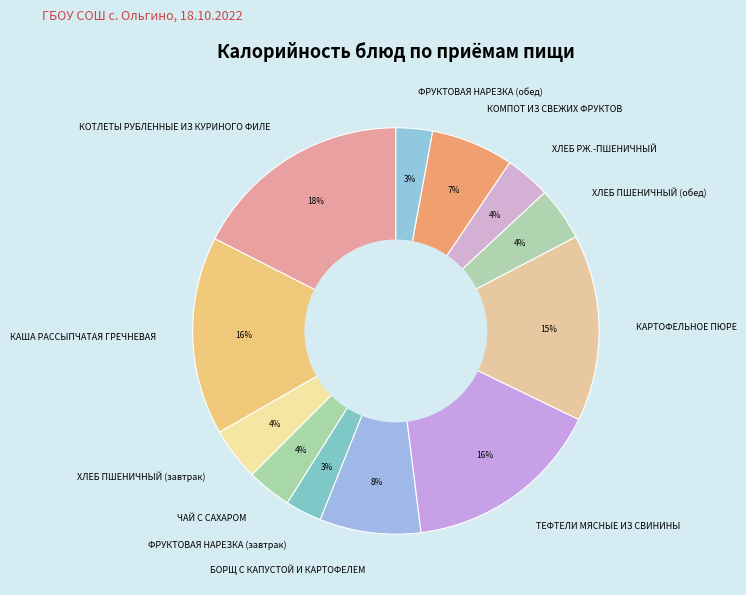

What percentage is the КОМПОТ ИЗ СВЕЖИХ ФРУКТОВ slice, to the nearest percent?

7%